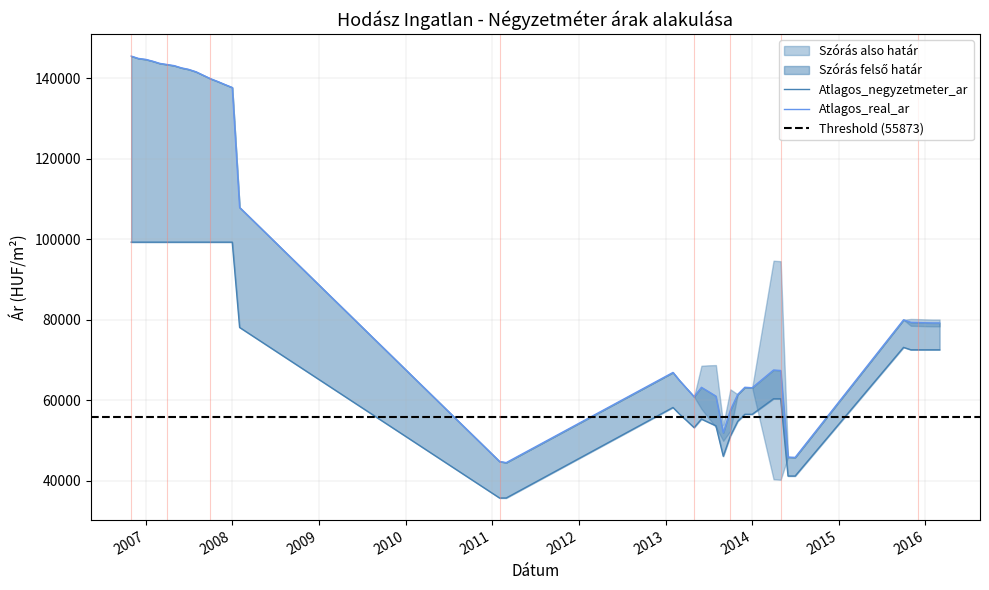

How many lines are shown in the chart?

2